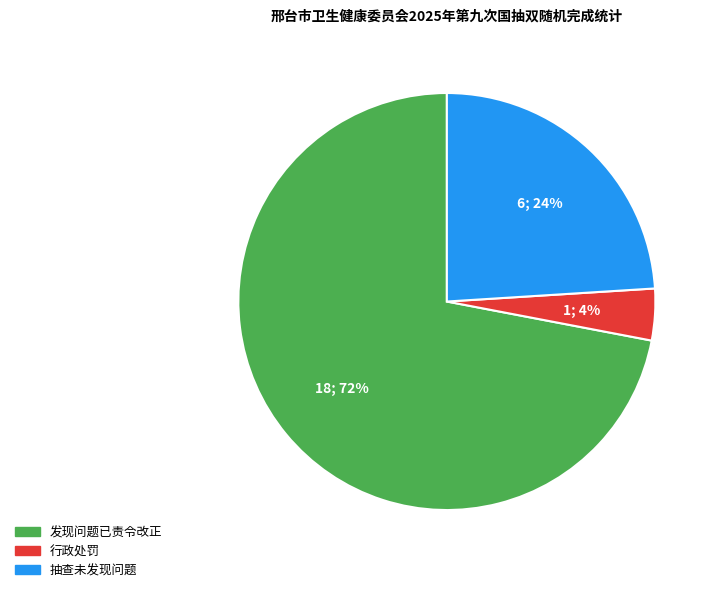

Which category accounts for the majority?

发现问题已责令改正